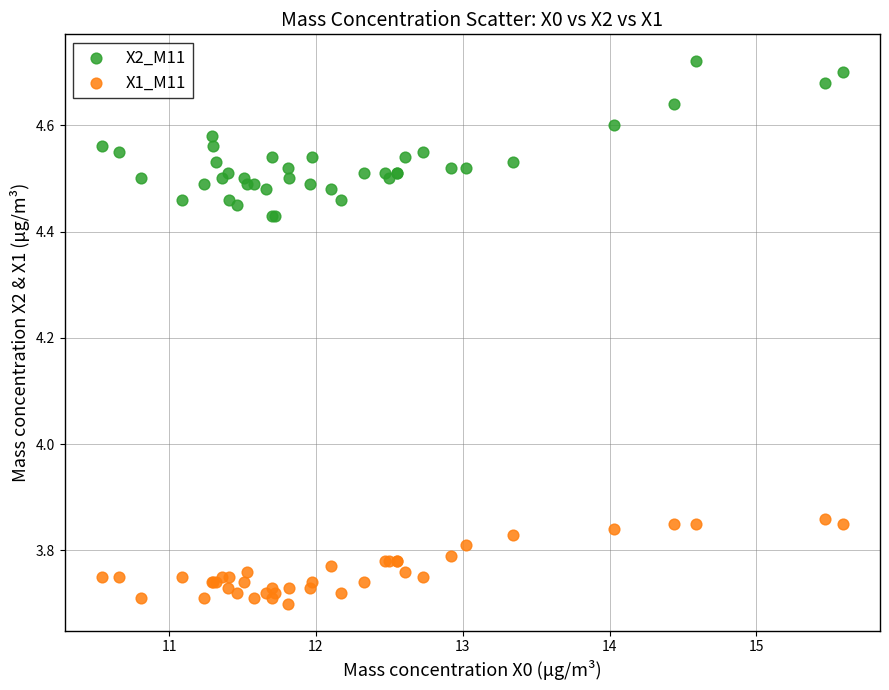

Which series reaches the minimum Y coordinate?

X1_M11